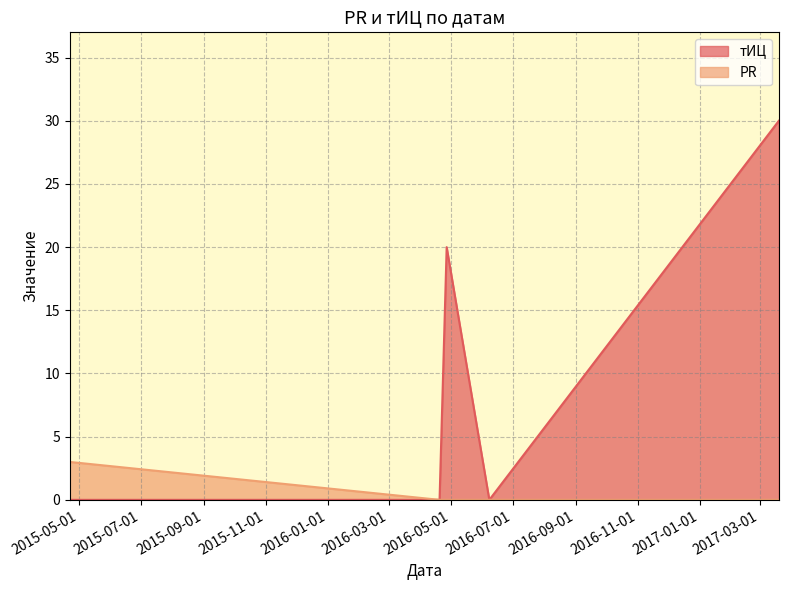

What is the difference between the maximum and minimum values in the PR series?

3